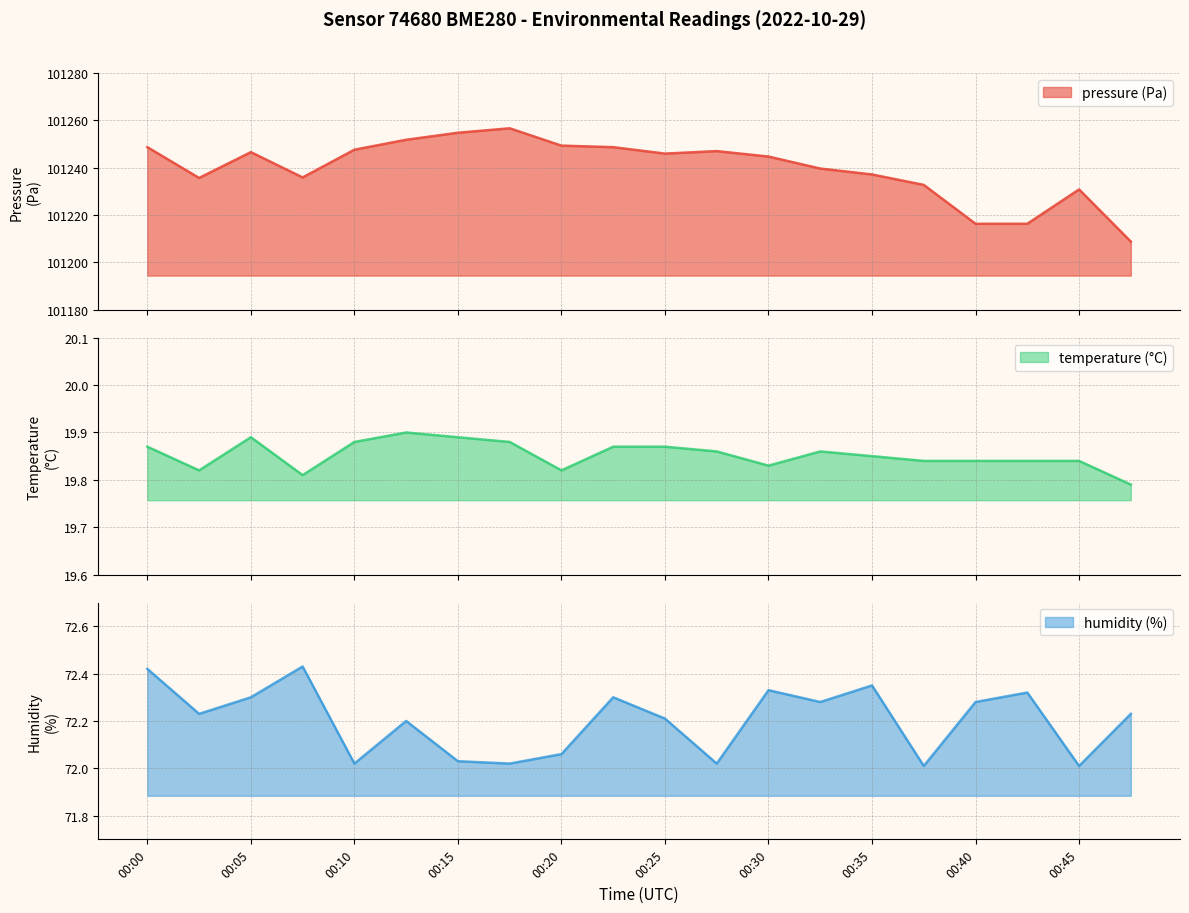

Between 00:05 and 00:37, which series saw the biggest shift?

pressure